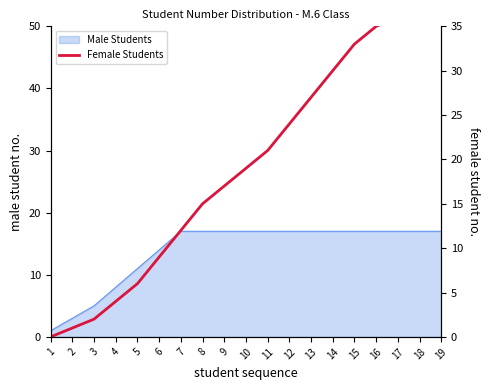

Reading left to right, what are all the values shown in this chart?

0	1	2	4	6	9	12	15	17	19	21	24	27	30	33	35	36	36	36